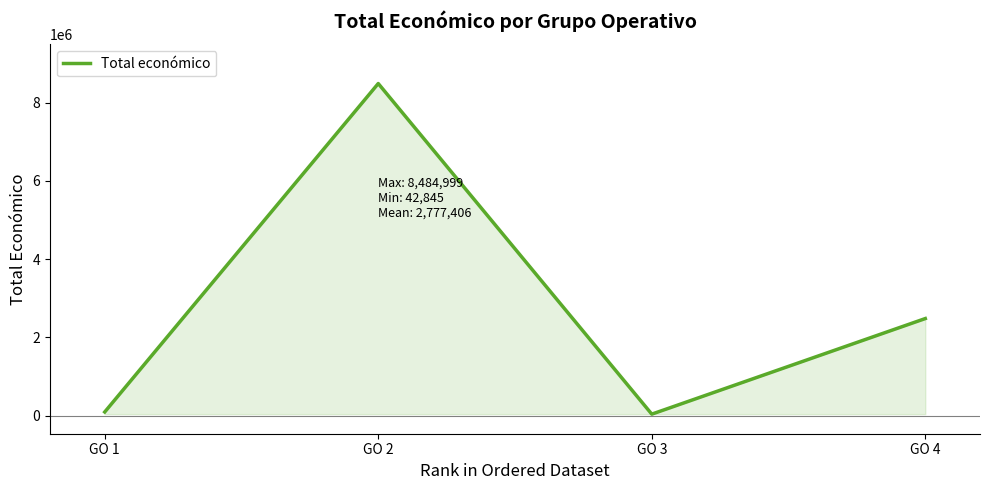

At which category does the data reach its first local valley?

GO 3